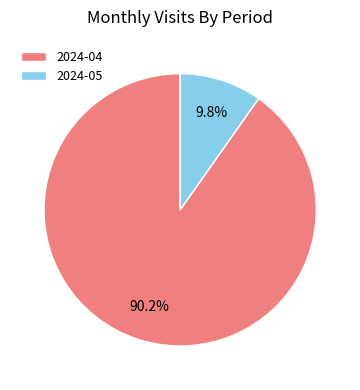

Which category has the smallest portion of the pie?

2024-05